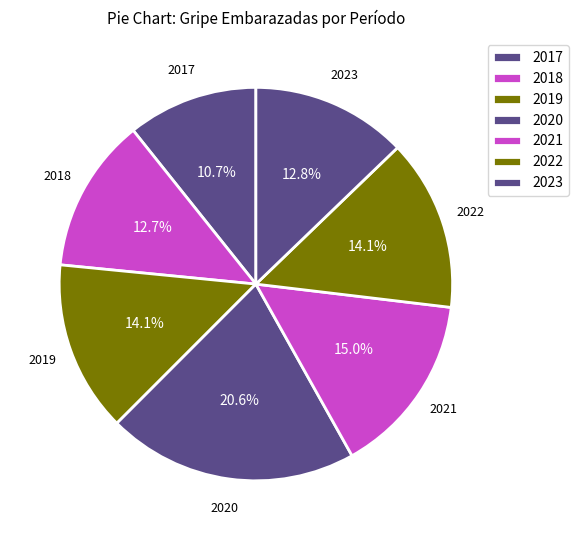

Rank the categories by value from lowest to highest.

2017, 2018, 2023, 2019, 2022, 2021, 2020